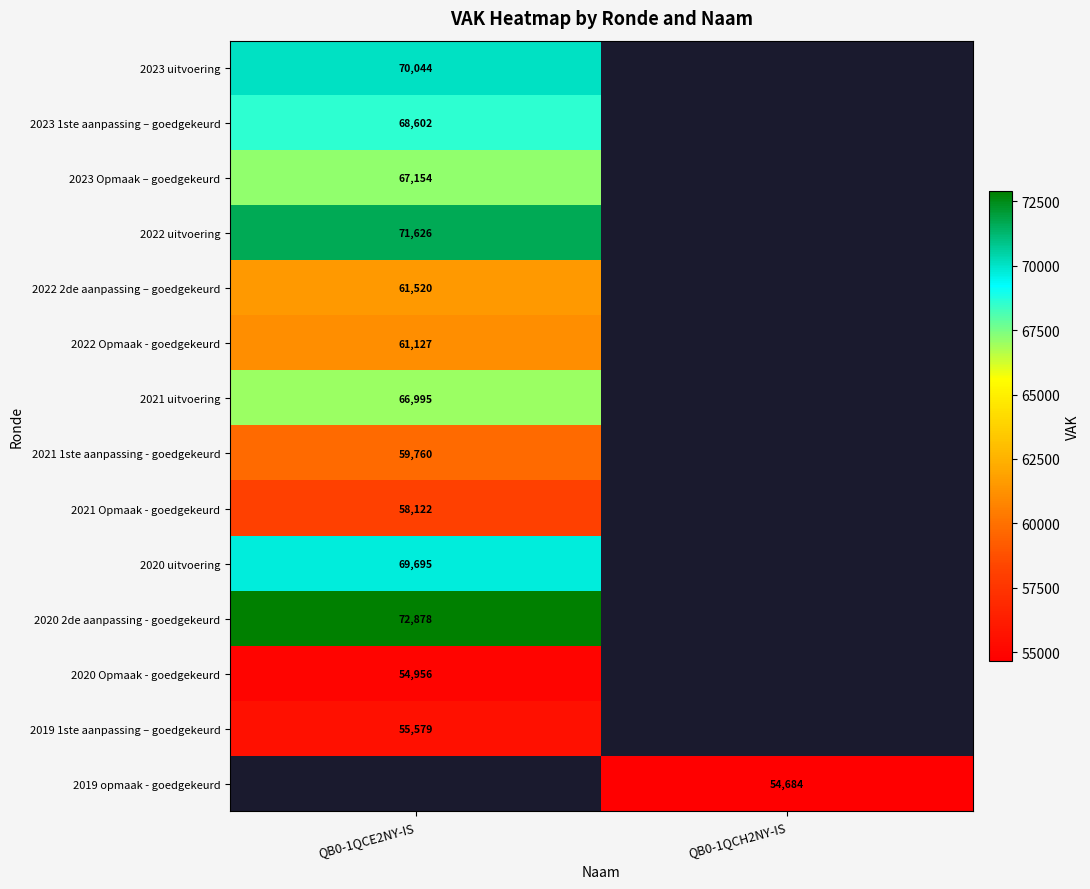

The 2022 2de aanpassing – goedgekeurd series shows 61520 at QB0-1QCE2NY-IS. True or false?

True